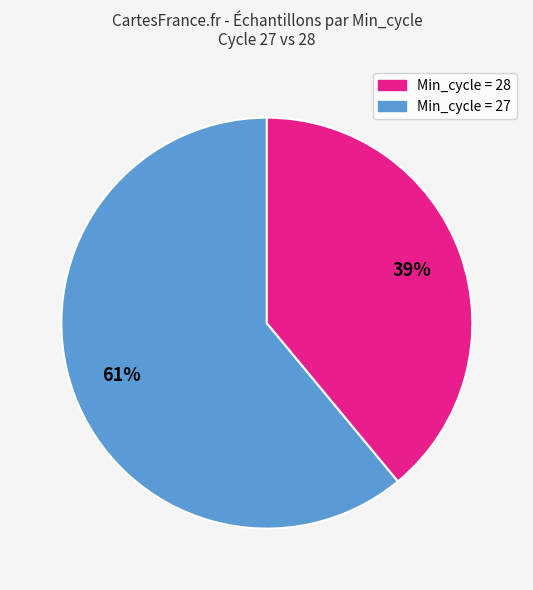

Does any single category account for the majority?

Yes